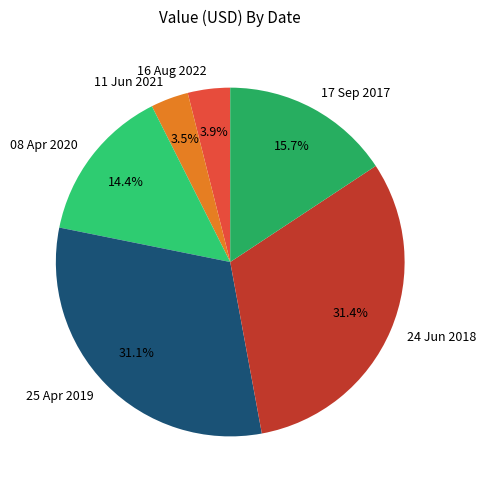

To the nearest percent, what is the difference between the 25 Apr 2019 and 11 Jun 2021 slice percentages?

28%